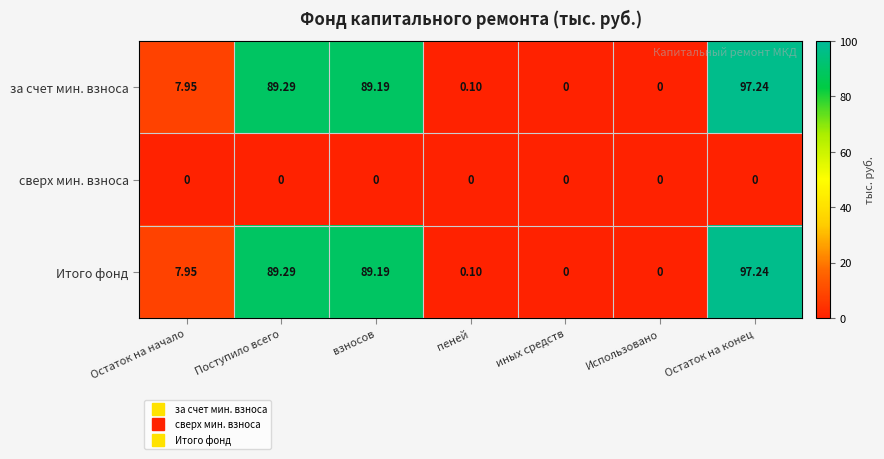

At which category does the chart reach its peak across all series?

Остаток на конец